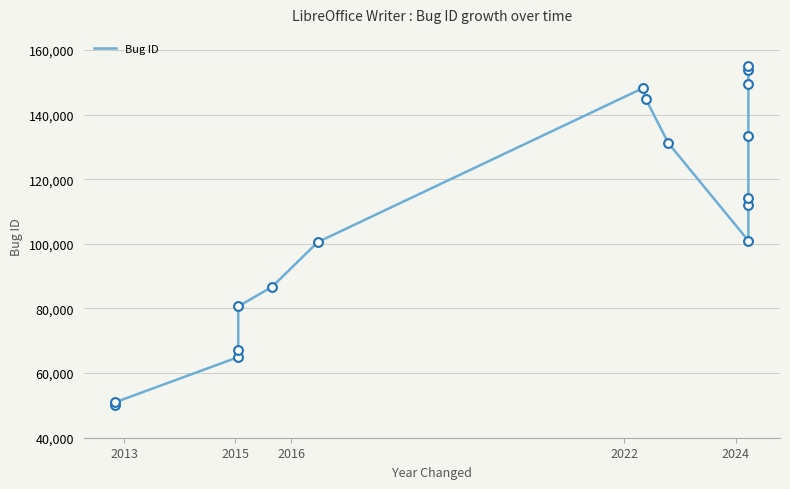

What is the change in value from 2022 to 2024?

+13542